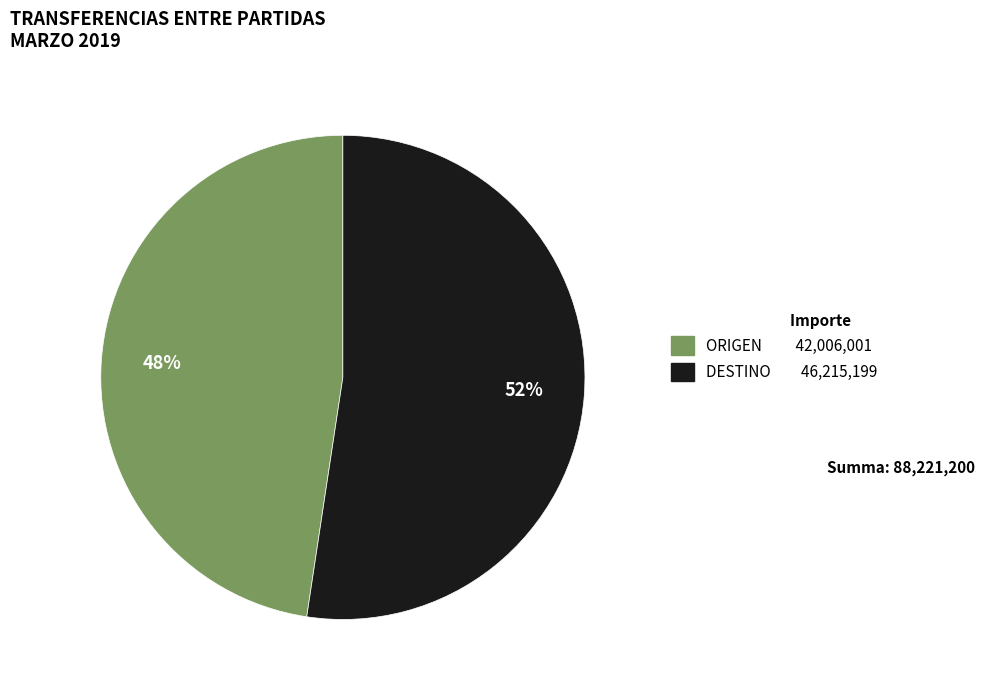

Is there a majority slice in this chart?

Yes